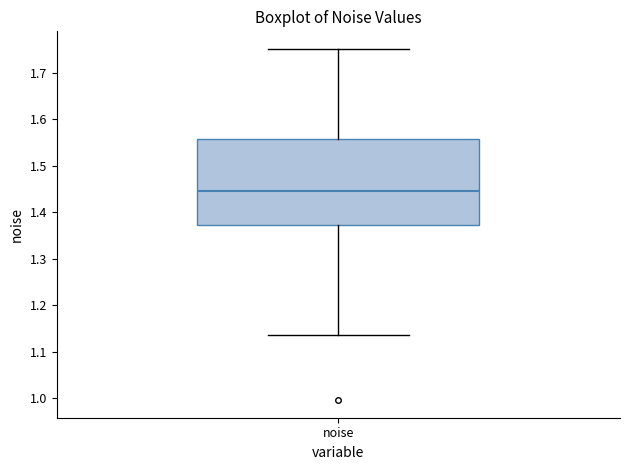

Transcribe this box plot: give where the median line is, the range the box spans, and where the two whiskers end, as read against the y-axis. The values are not printed on the chart, so give them approximately, as read against the axis.

median 1.45, box 1.37 to 1.56, whiskers 1.14 to 1.75